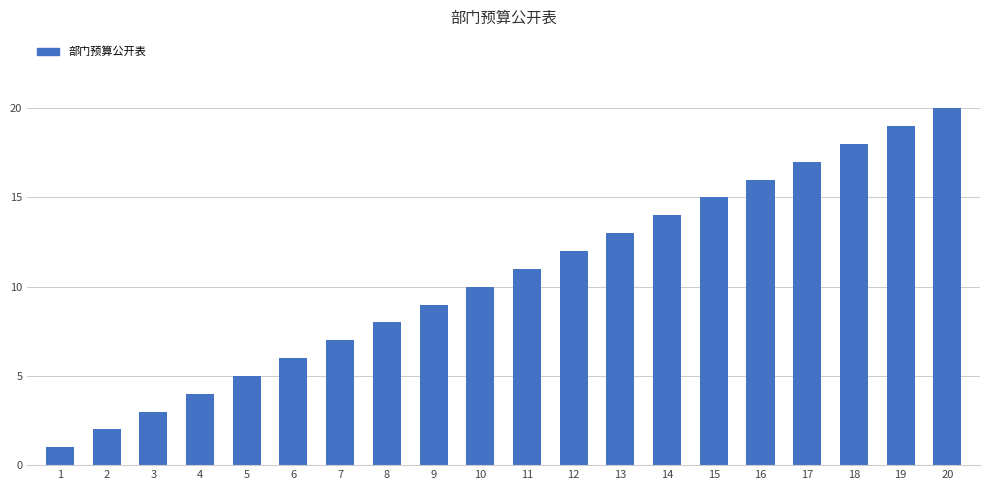

Reading right to left, list all the values displayed in this chart.

20=20	19=19	18=18	17=17	16=16	15=15	14=14	13=13	12=12	11=11	10=10	9=9	8=8	7=7	6=6	5=5	4=4	3=3	2=2	1=1